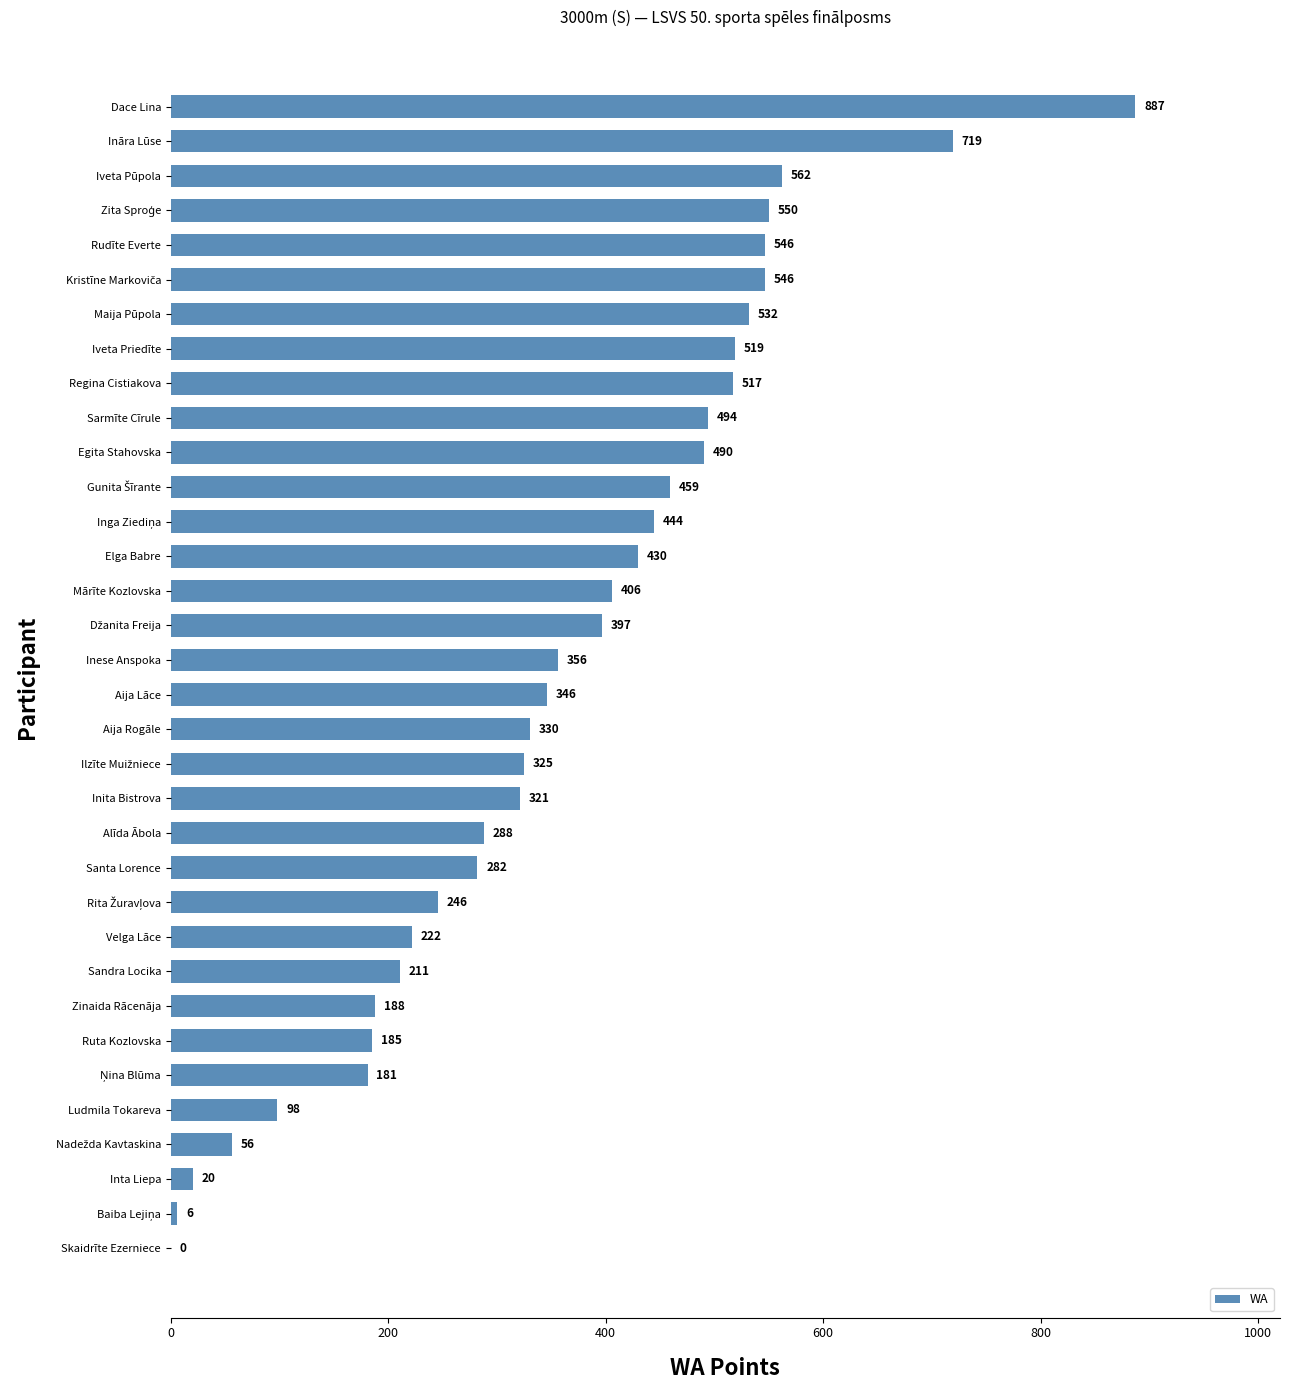

Which has a higher value, Egita Stahovska or Ruta Kozlovska?

Egita Stahovska